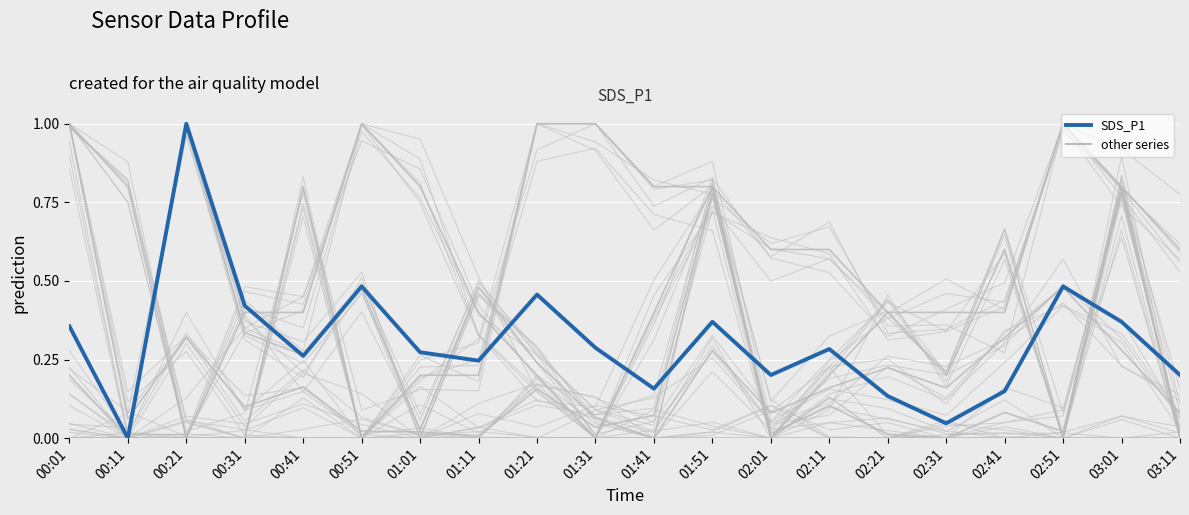

What is the maximum value shown in the chart?

1.0